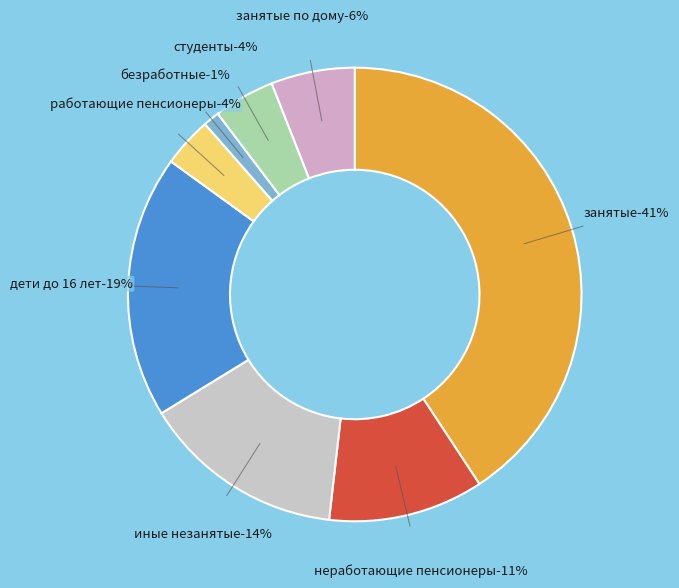

Is the sum of студенты, учащиеся and занятые в экономике (работающие) greater than half?

No